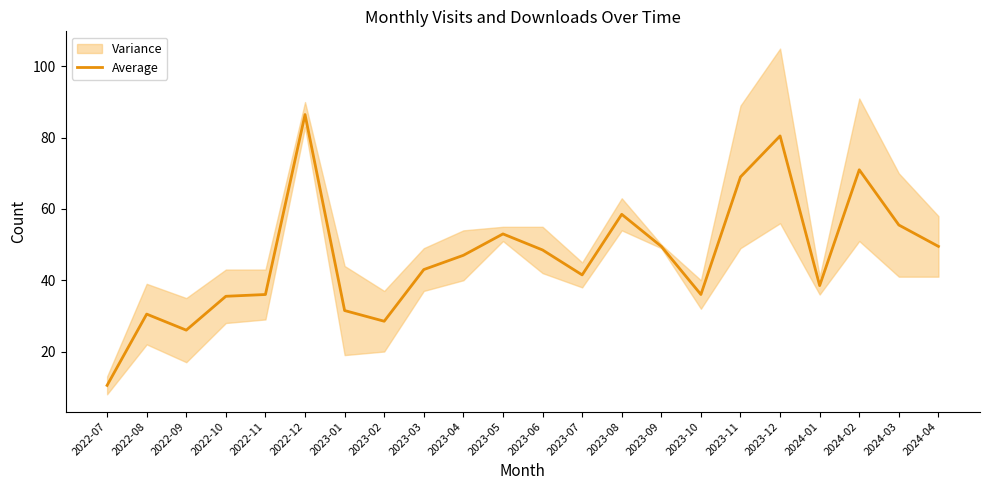

What is the difference between the maximum and minimum values?

76.0